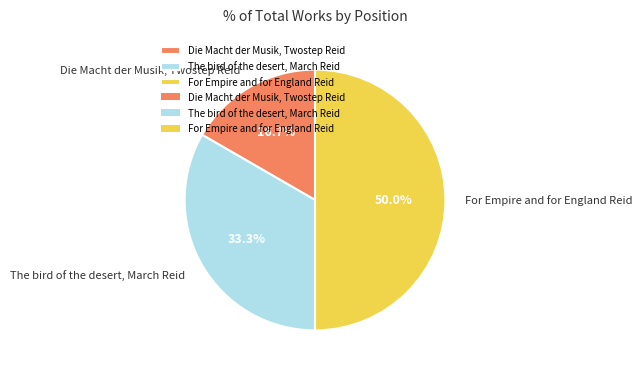

Is Die Macht der Musik, Twostep Reid the majority of the pie?

No